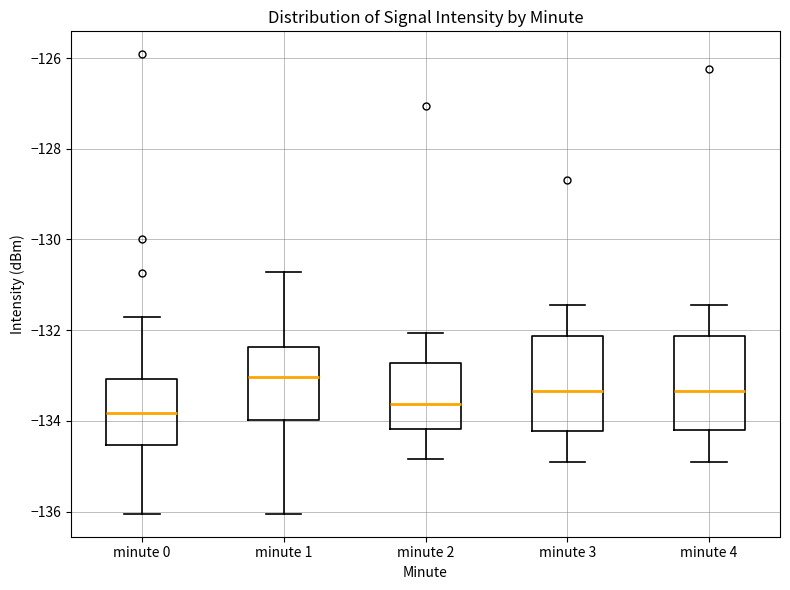

Which box's median line is the highest?

minute 1